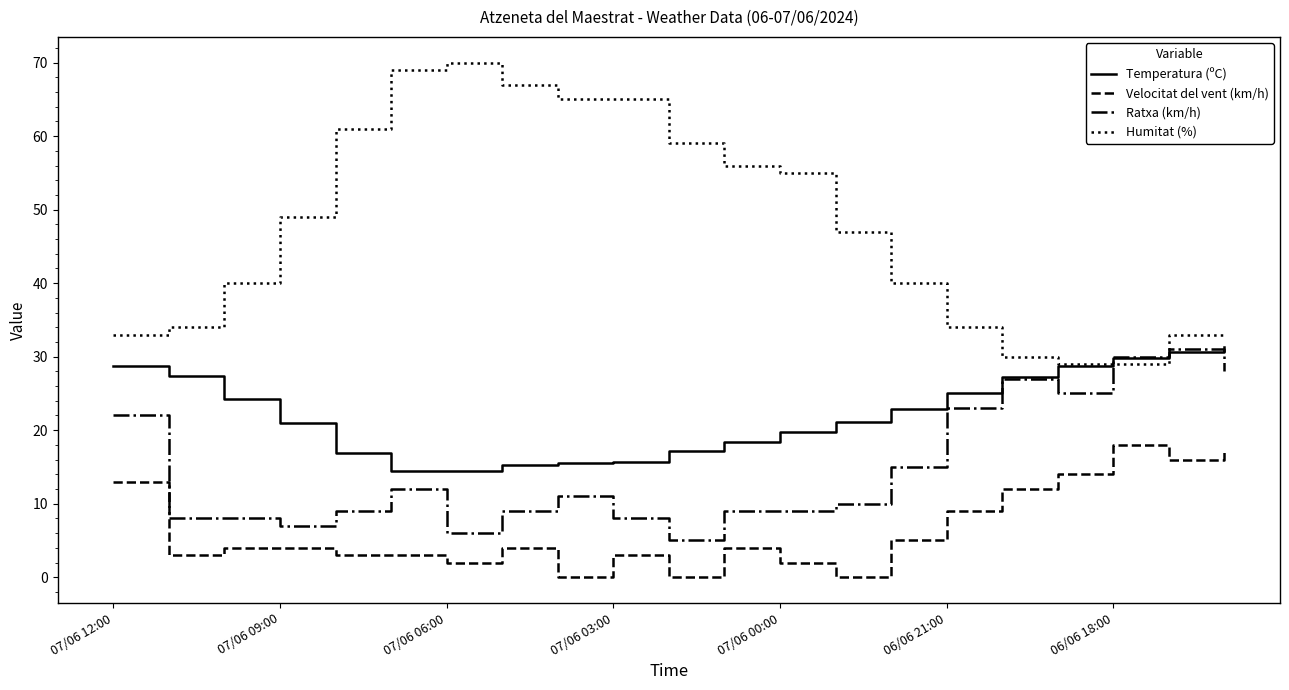

True or false: Velocitat del vent (km/h) and Humitat (%) cross at least once.

False